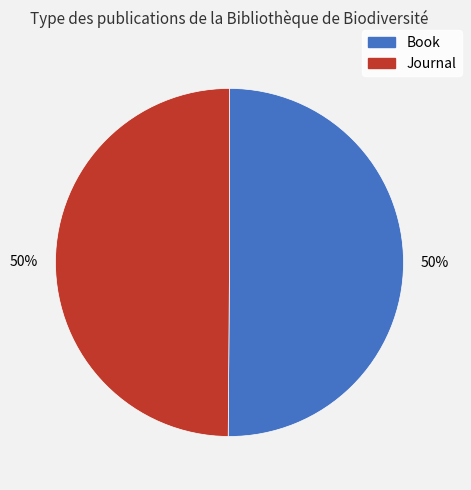

What percentage is the Book slice, to the nearest percent?

50%